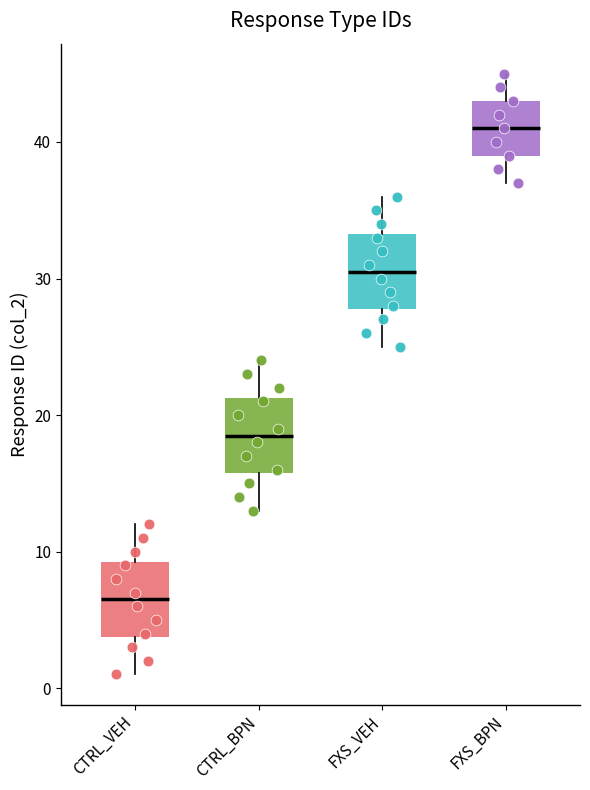

Which box's median line is the highest?

FXS_BPN